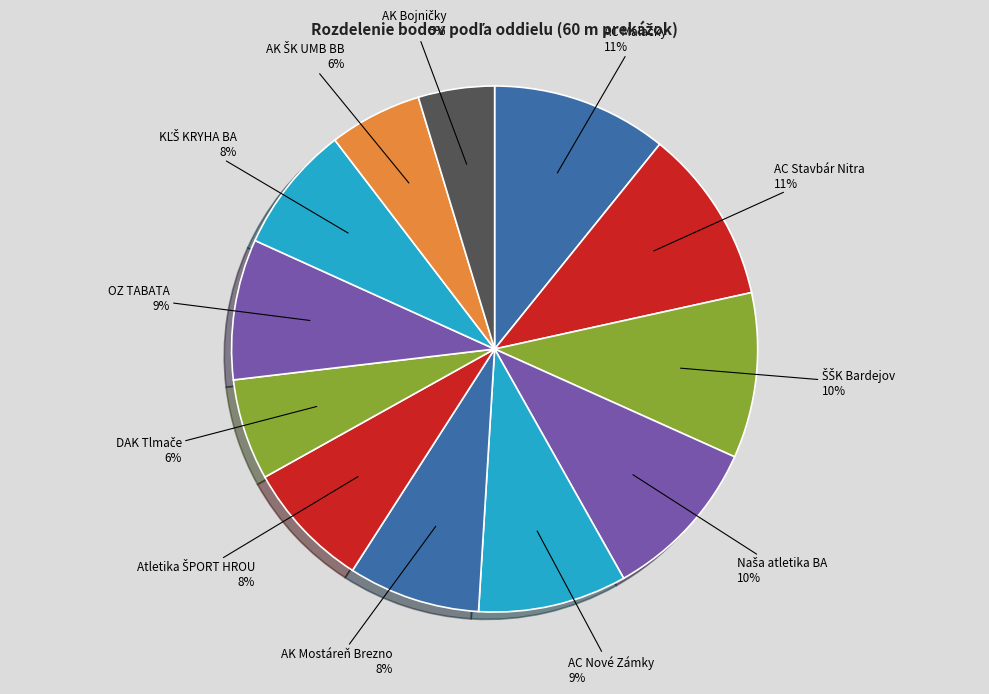

Is AK Mostáreň Brezno the majority of the pie?

No